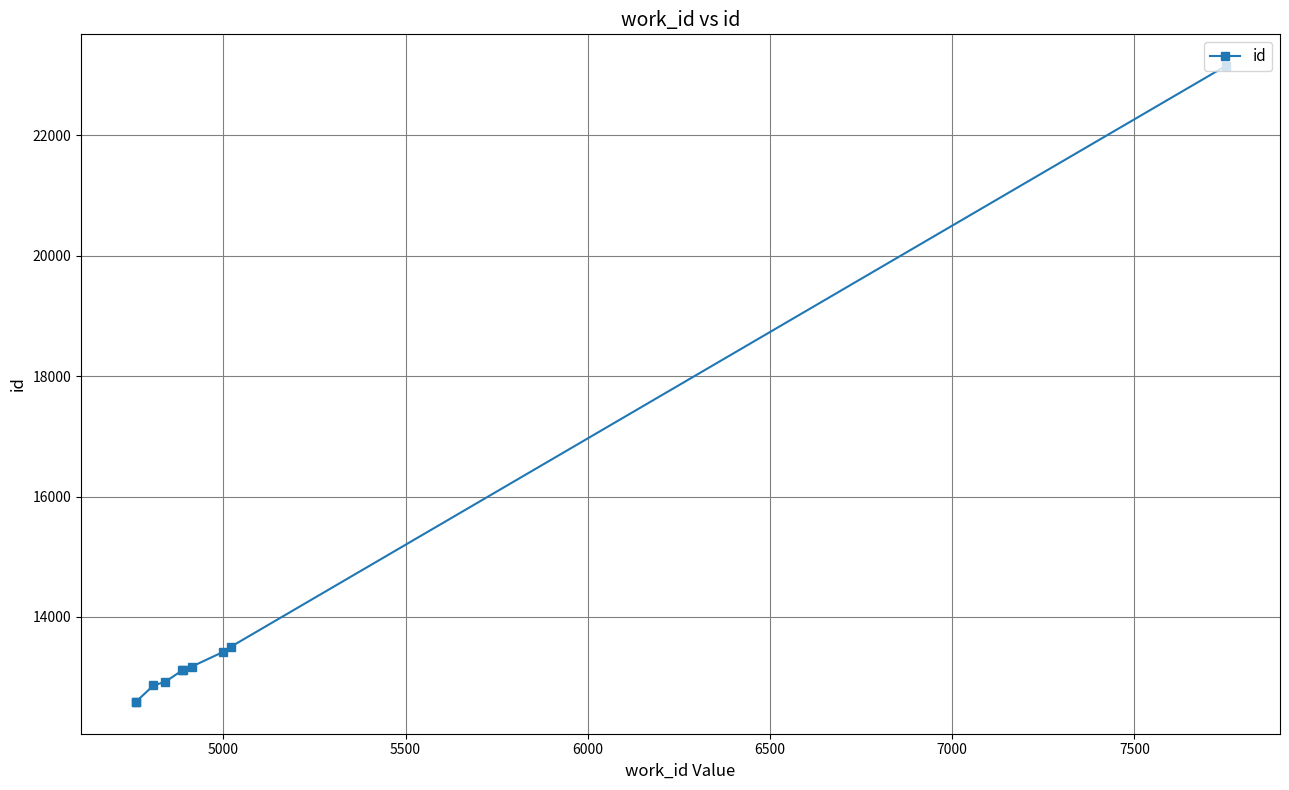

What is the difference between the second highest and minimum values?

918